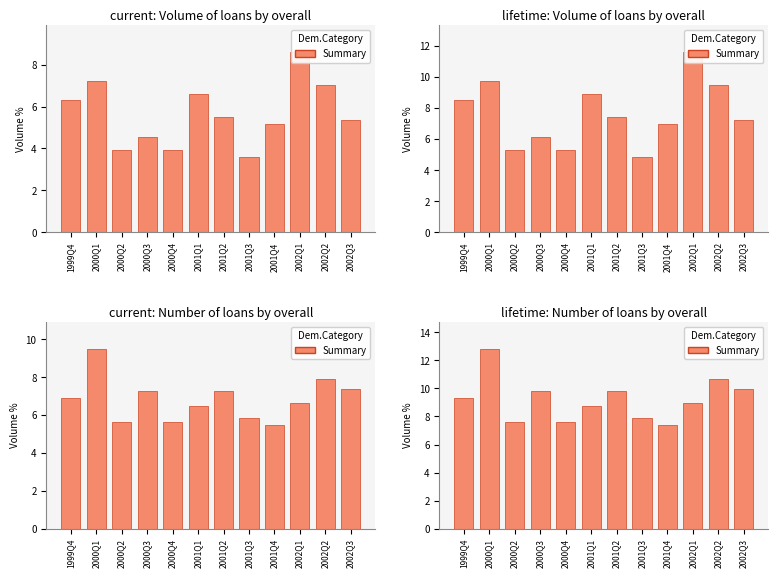

Which has a higher value, 2002Q1 or 2002Q3?

2002Q3